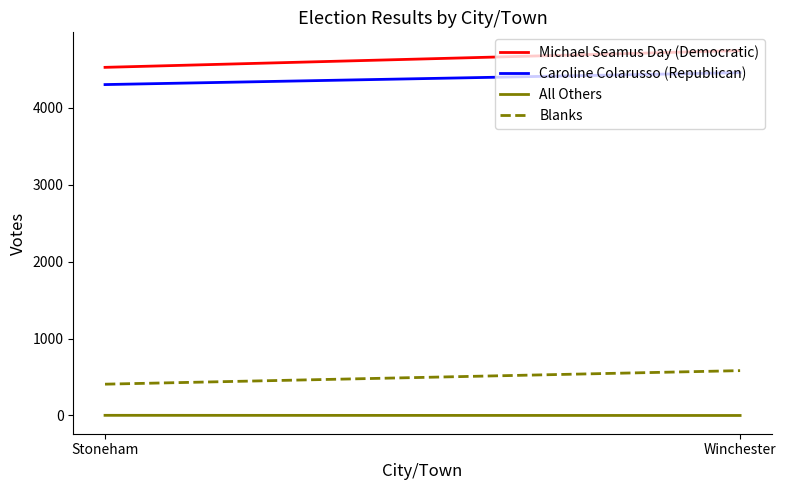

What is the value of the All Others point at the 1st from the left?

2